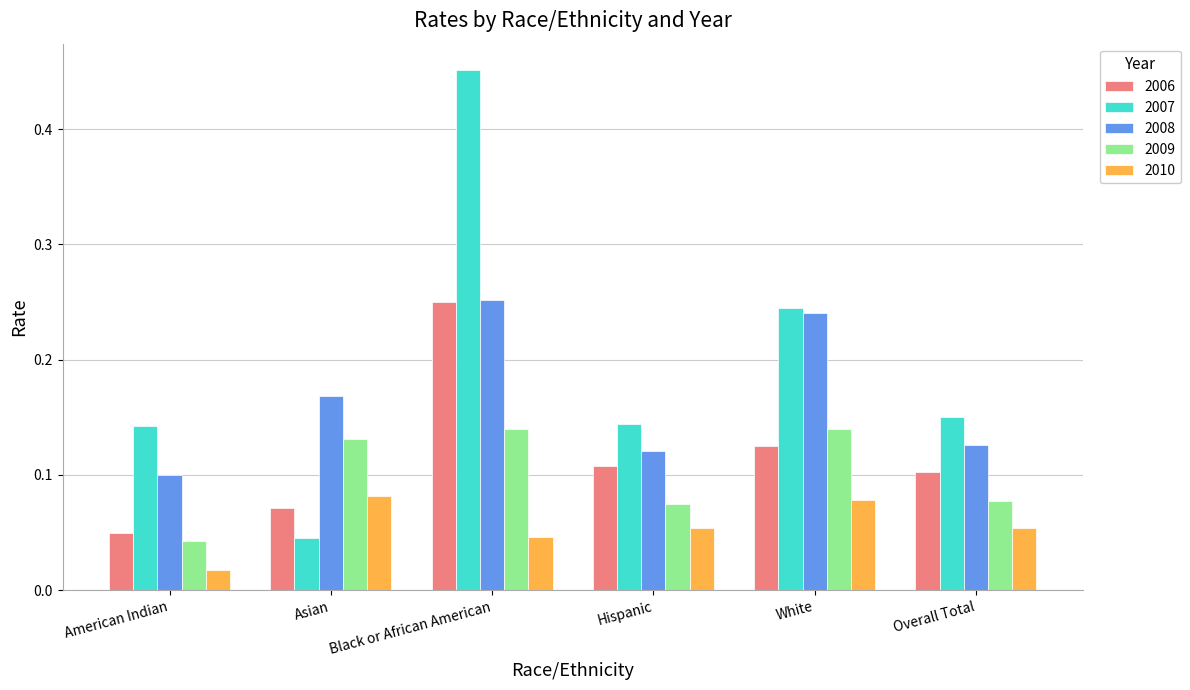

At which category is the sum across all series the highest?

Black or African American